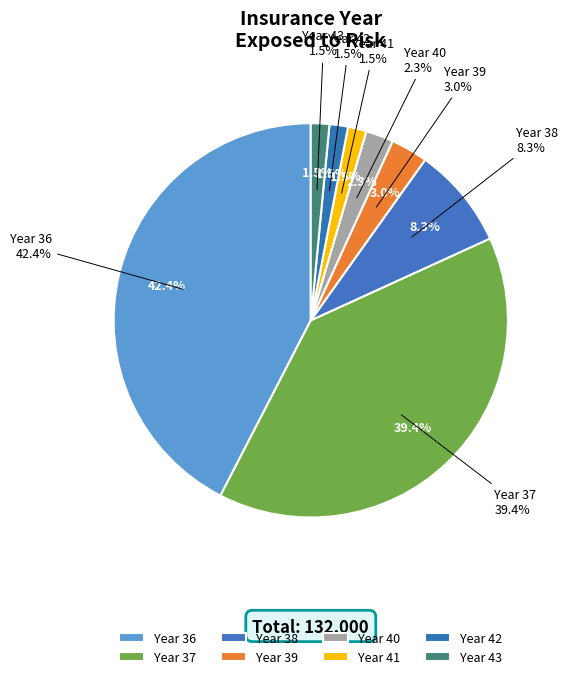

Do 36 and 39 together represent more than half of the pie?

No